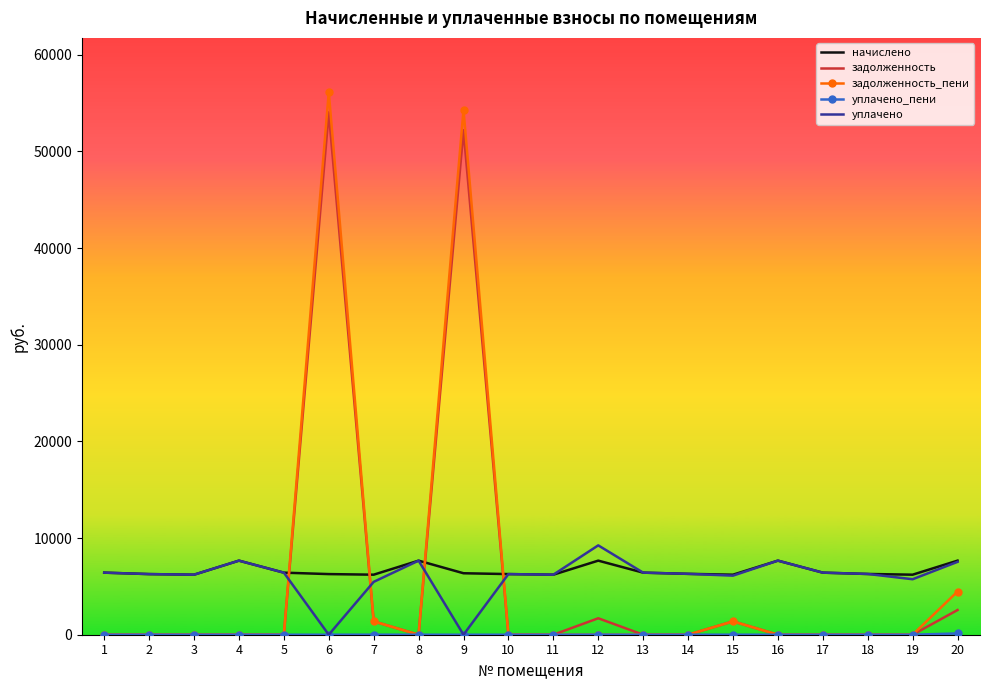

Which series has the largest range (max minus min)?

задолженность_пени